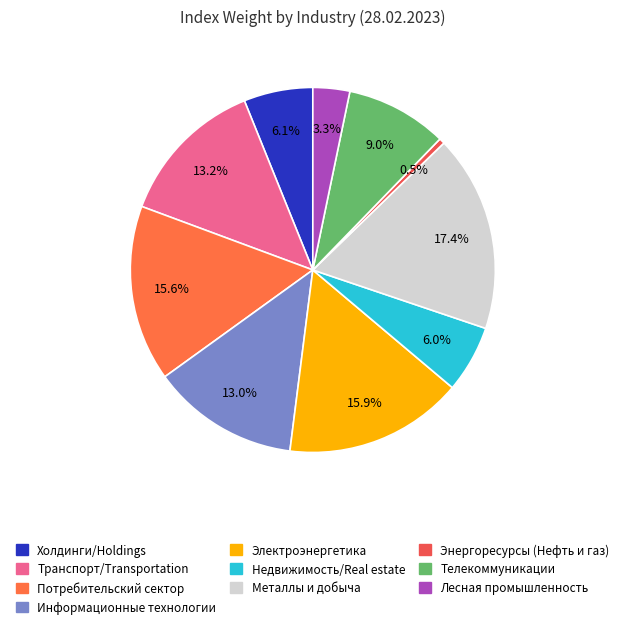

How many segments does this pie chart have?

10